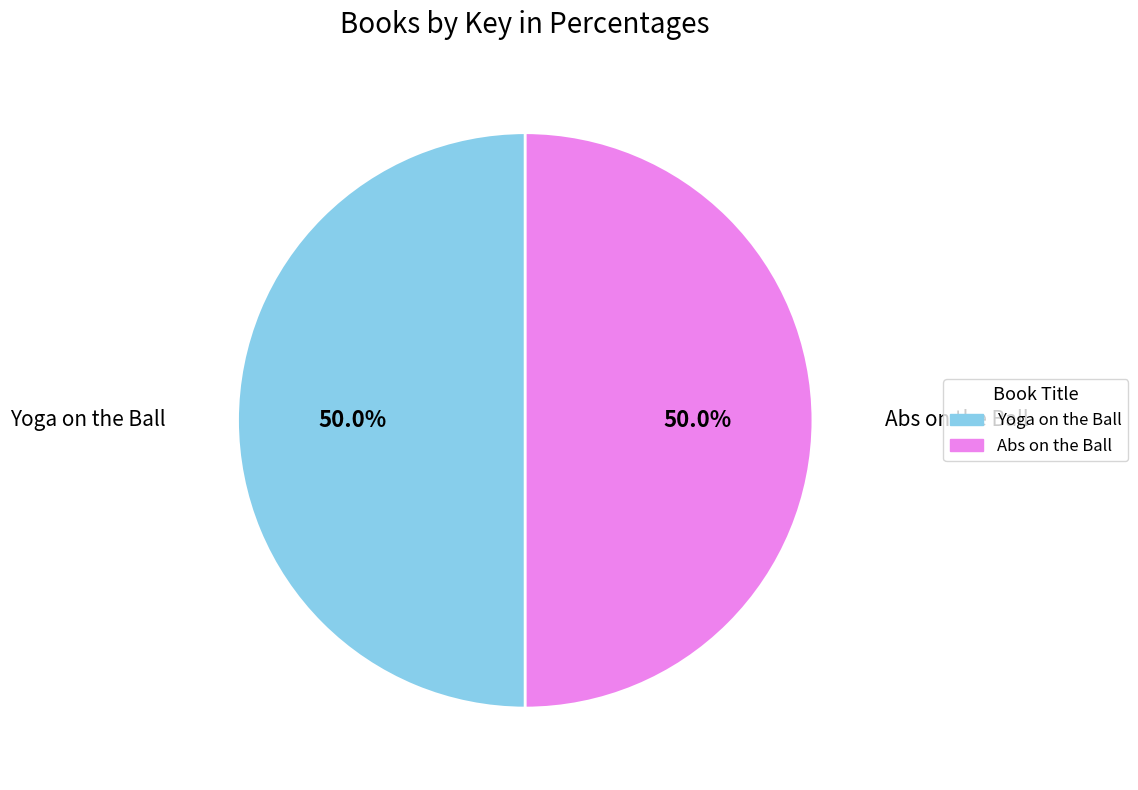

Is the sum of Abs on the Ball and Yoga on the Ball greater than half?

Yes